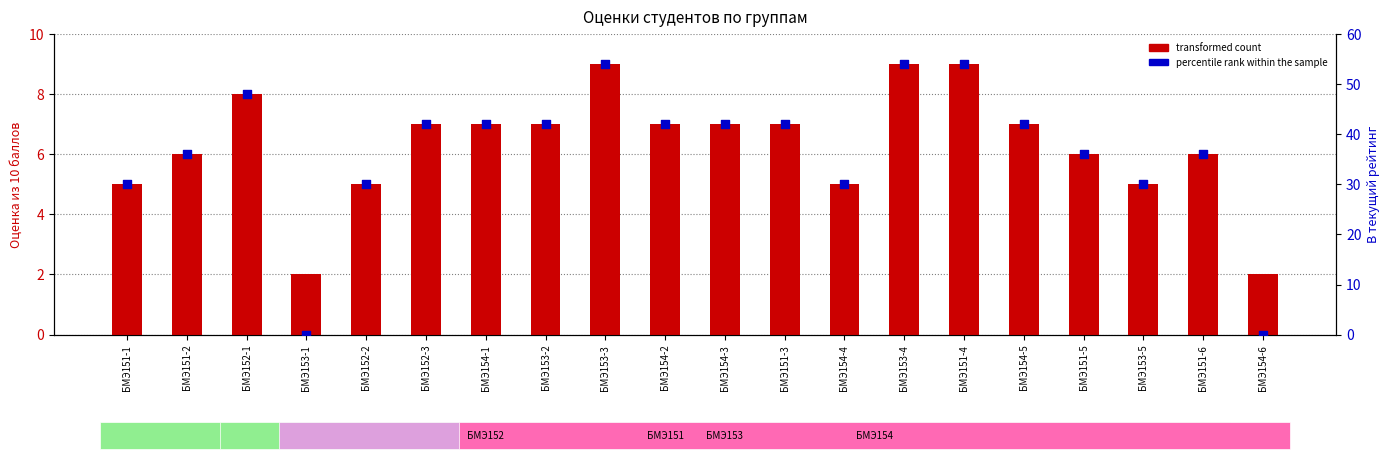

Which series contains the lowest Y value?

percentile rank within the sample